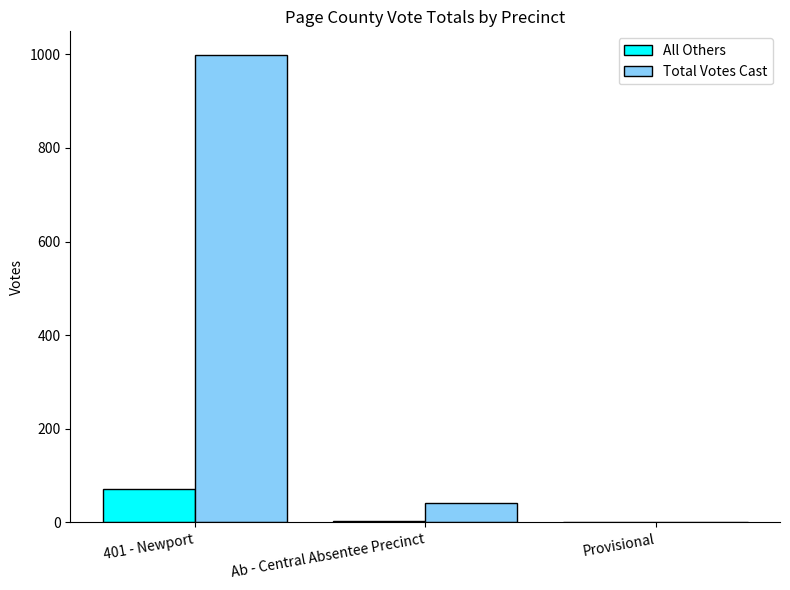

Which series has the widest spread of values?

Total Votes Cast